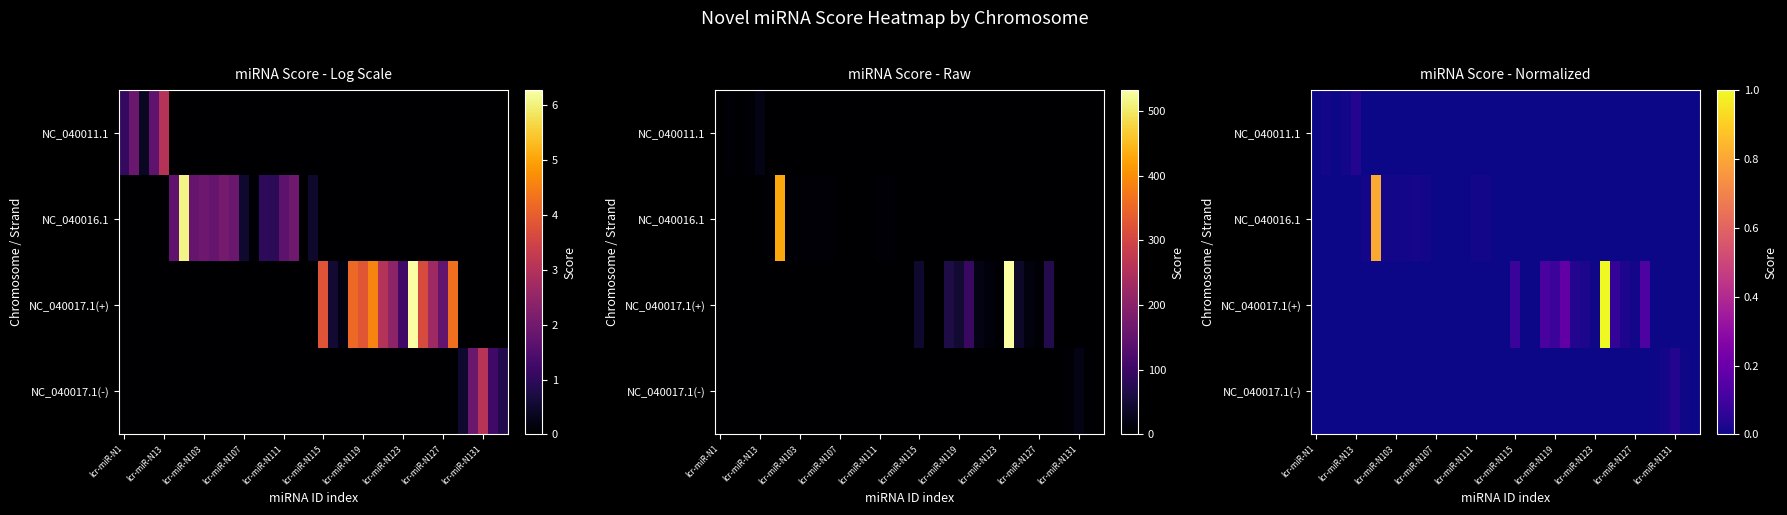

Is the value of row_0 at 30 greater than the value of row_3 at 28?

No